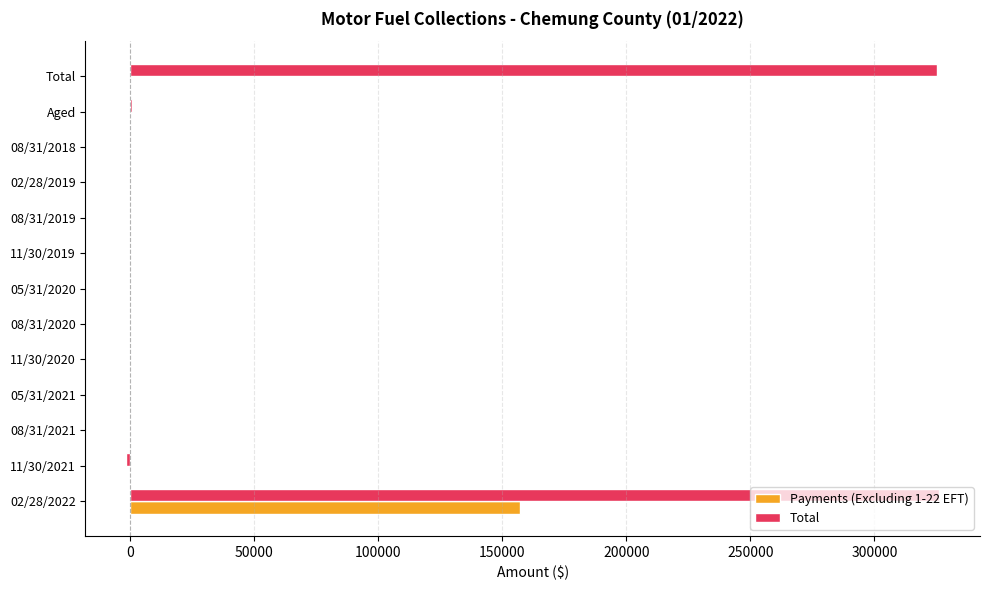

What is the sum of all Total values?

650009.8